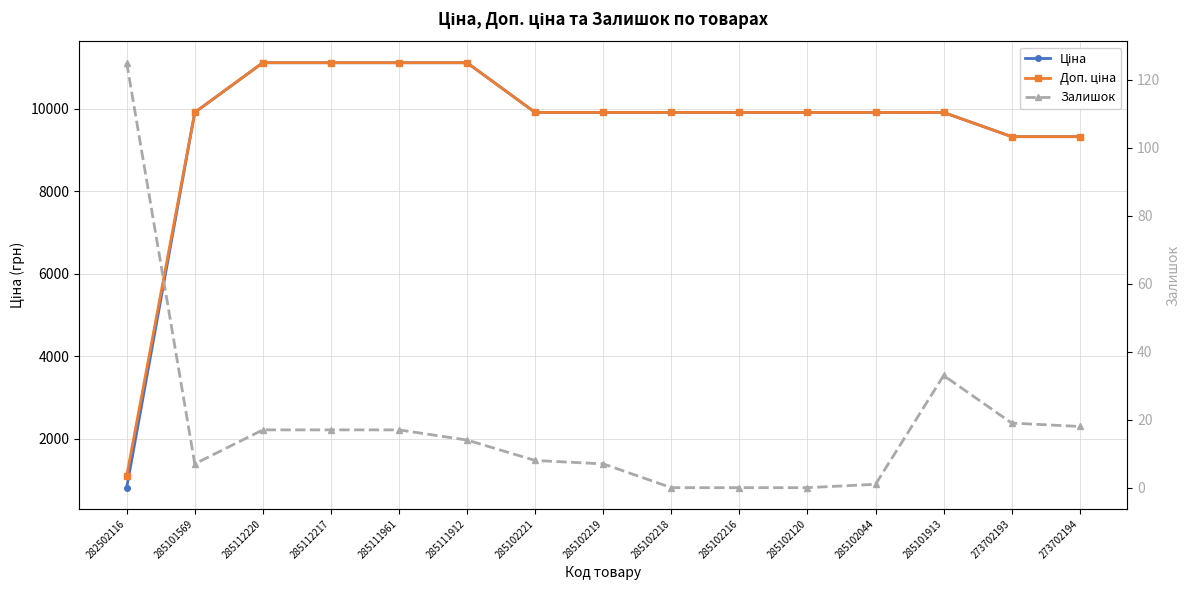

What are all the series names shown in the legend?

Ціна, Доп. ціна, Залишок